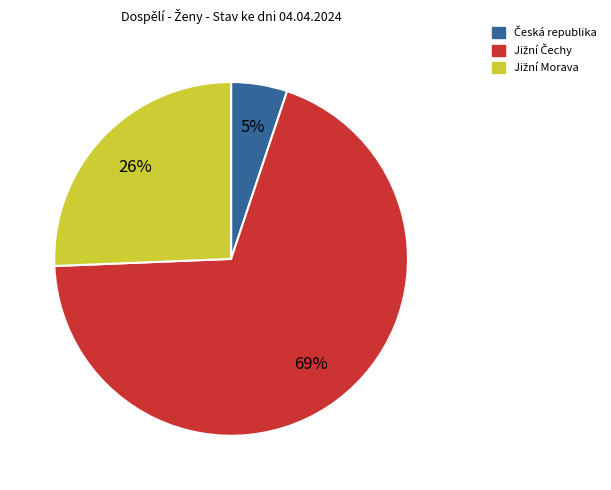

To the nearest percent, what is the average slice percentage?

33%